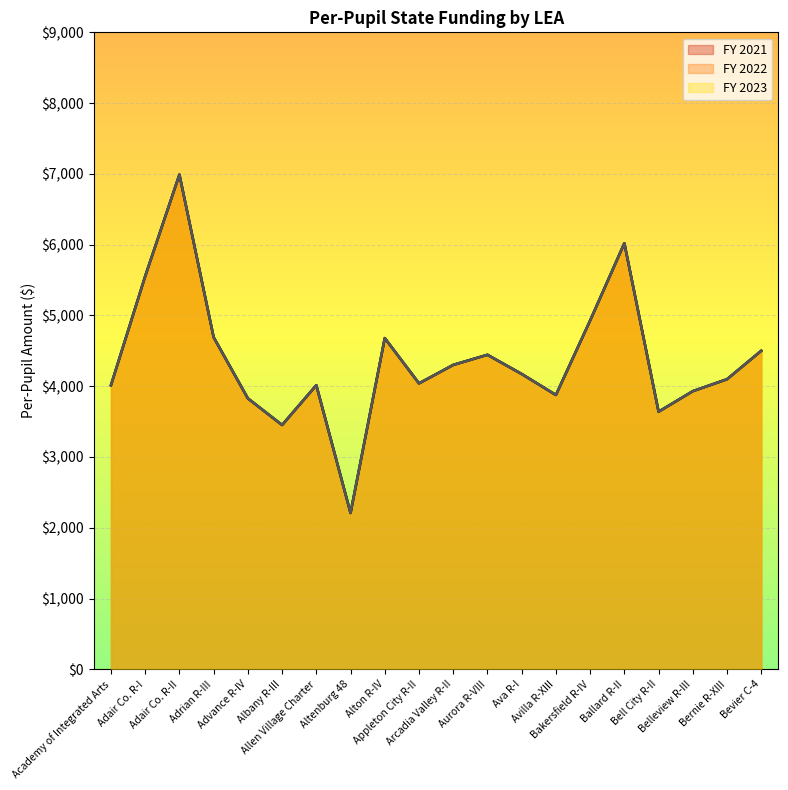

What is the total value across all series at Bell City R-II?

10920